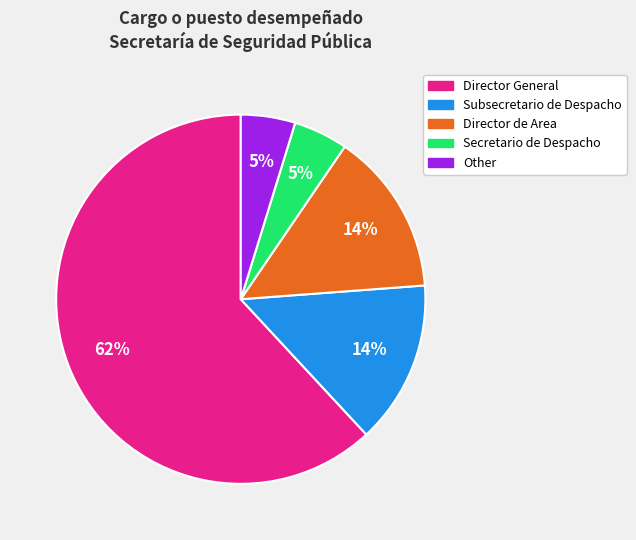

To the nearest percent, what is the average slice percentage?

20%